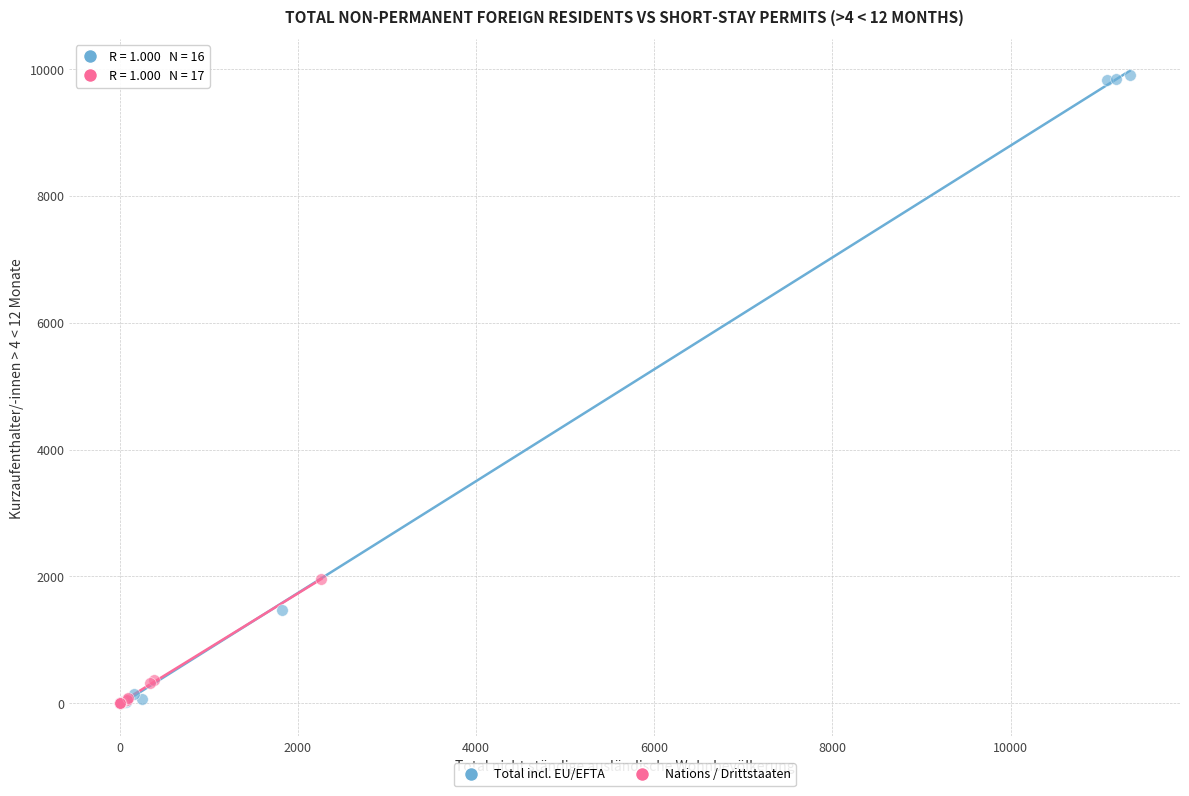

Which series has the widest spread of Y values?

Total incl. EU/EFTA